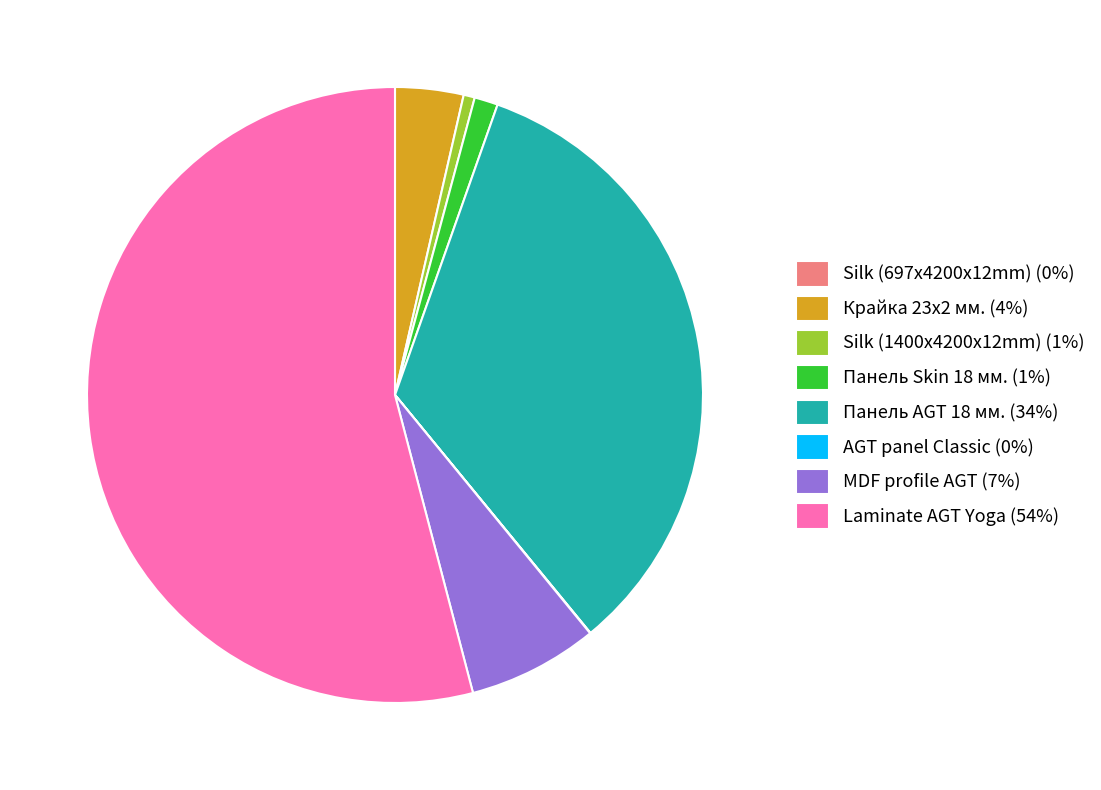

What is the ratio of the value at Laminate AGT Yoga (54%) to the value at MDF profile AGT (7%)?

7.9